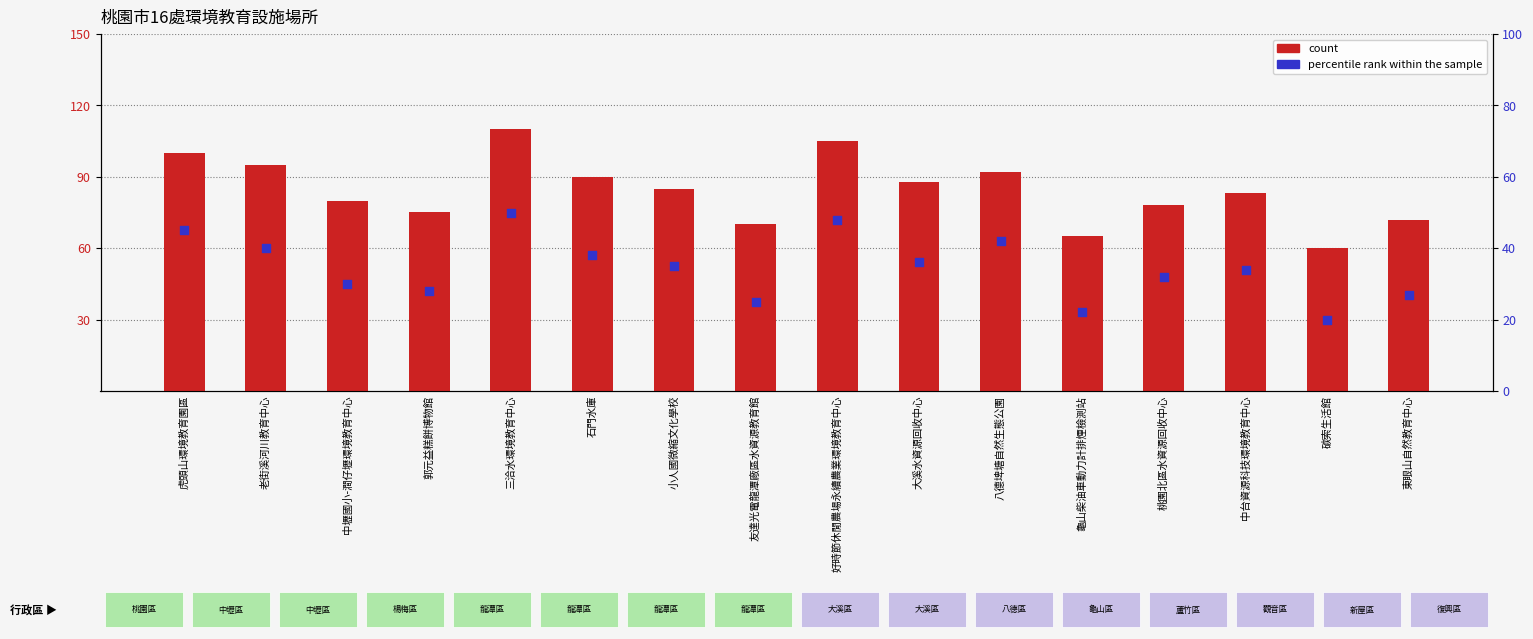

Which series contains the lowest Y value?

percentile rank within the sample